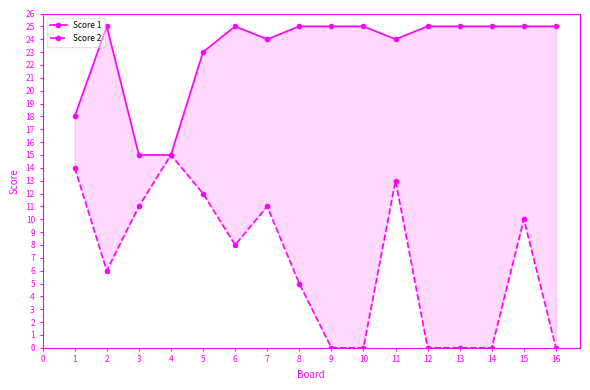

What position from the right is 14?

1